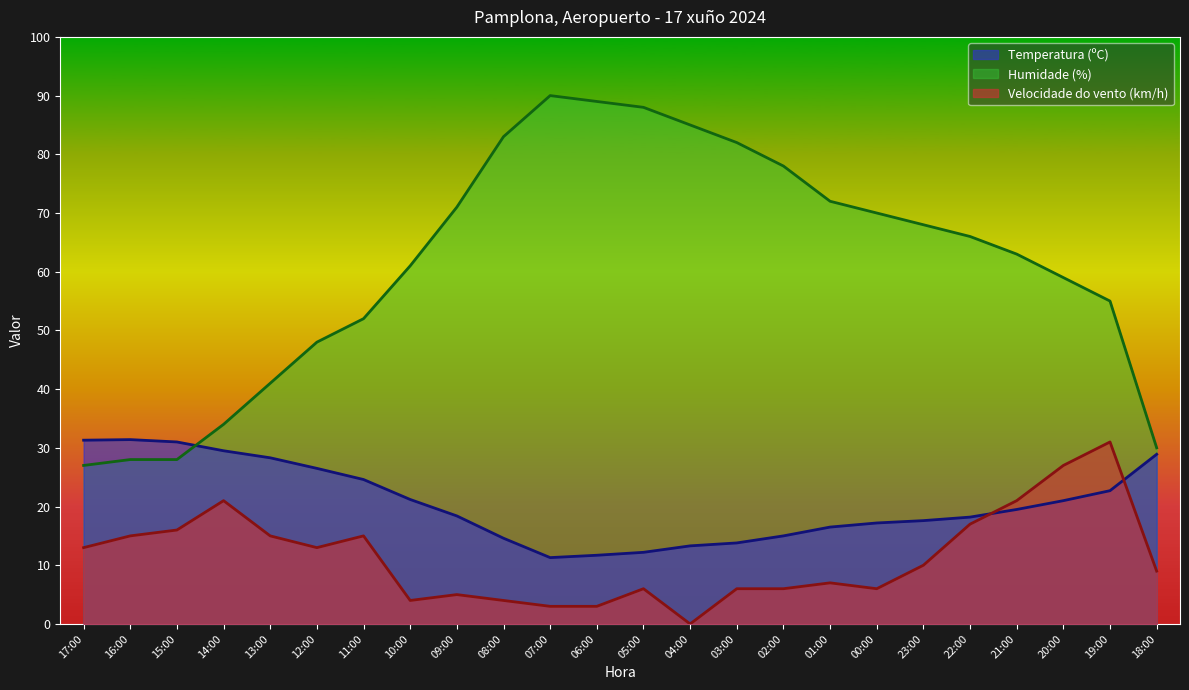

What position from the right is 01:00?

8